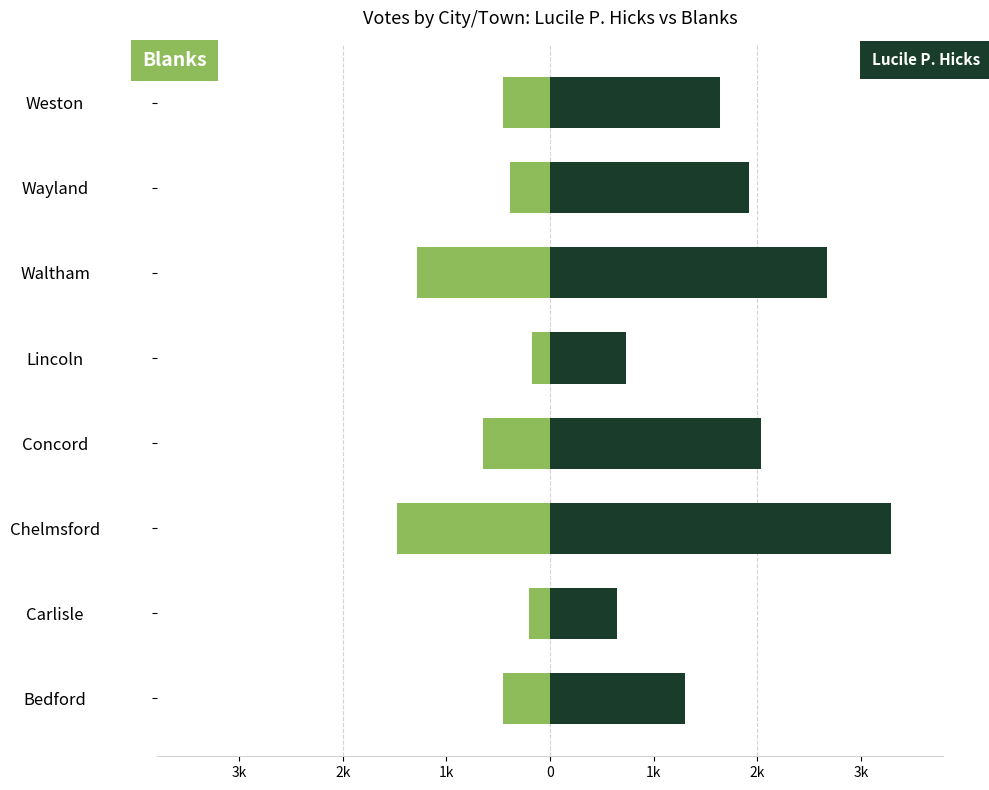

How many bars are there in each group?

2